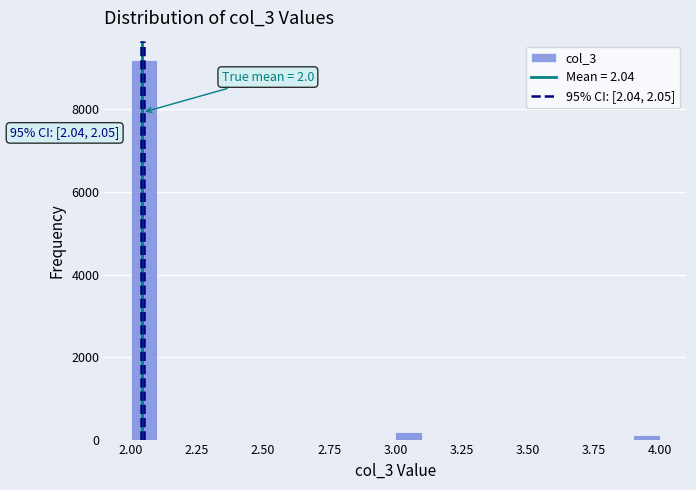

Around what value on the x-axis is the tallest bar? Give the approximate position of its centre, as read against the axis.

2.05